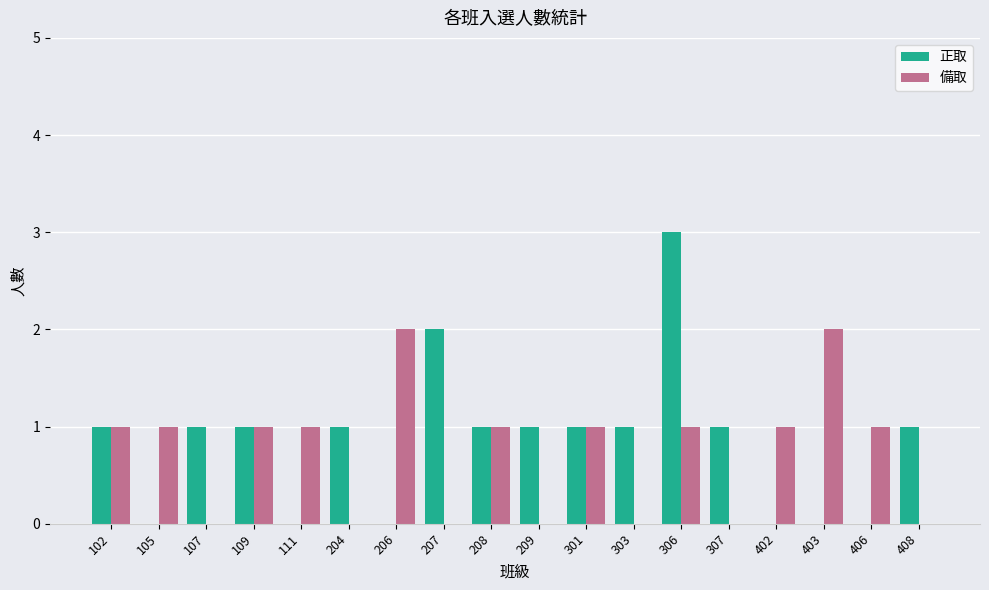

Which category has the highest value across all series?

306